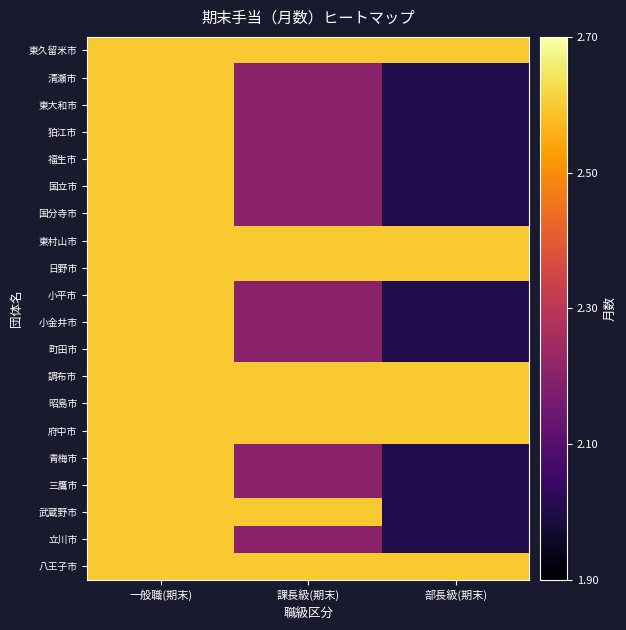

Reading right to left, what are all the values shown in this chart?

八王子市: 部長級(期末)=2.6	課長級(期末)=2.6	一般職(期末)=2.6
立川市: 部長級(期末)=2.0	課長級(期末)=2.2	一般職(期末)=2.6
武蔵野市: 部長級(期末)=2.0	課長級(期末)=2.6	一般職(期末)=2.6
三鷹市: 部長級(期末)=2.0	課長級(期末)=2.2	一般職(期末)=2.6
青梅市: 部長級(期末)=2.0	課長級(期末)=2.2	一般職(期末)=2.6
府中市: 部長級(期末)=2.6	課長級(期末)=2.6	一般職(期末)=2.6
昭島市: 部長級(期末)=2.6	課長級(期末)=2.6	一般職(期末)=2.6
調布市: 部長級(期末)=2.6	課長級(期末)=2.6	一般職(期末)=2.6
町田市: 部長級(期末)=2.0	課長級(期末)=2.2	一般職(期末)=2.6
小金井市: 部長級(期末)=2.0	課長級(期末)=2.2	一般職(期末)=2.6
小平市: 部長級(期末)=2.0	課長級(期末)=2.2	一般職(期末)=2.6
日野市: 部長級(期末)=2.6	課長級(期末)=2.6	一般職(期末)=2.6
東村山市: 部長級(期末)=2.6	課長級(期末)=2.6	一般職(期末)=2.6
国分寺市: 部長級(期末)=2.0	課長級(期末)=2.2	一般職(期末)=2.6
国立市: 部長級(期末)=2.0	課長級(期末)=2.2	一般職(期末)=2.6
福生市: 部長級(期末)=2.0	課長級(期末)=2.2	一般職(期末)=2.6
狛江市: 部長級(期末)=2.0	課長級(期末)=2.2	一般職(期末)=2.6
東大和市: 部長級(期末)=2.0	課長級(期末)=2.2	一般職(期末)=2.6
清瀬市: 部長級(期末)=2.0	課長級(期末)=2.2	一般職(期末)=2.6
東久留米市: 部長級(期末)=2.6	課長級(期末)=2.6	一般職(期末)=2.6